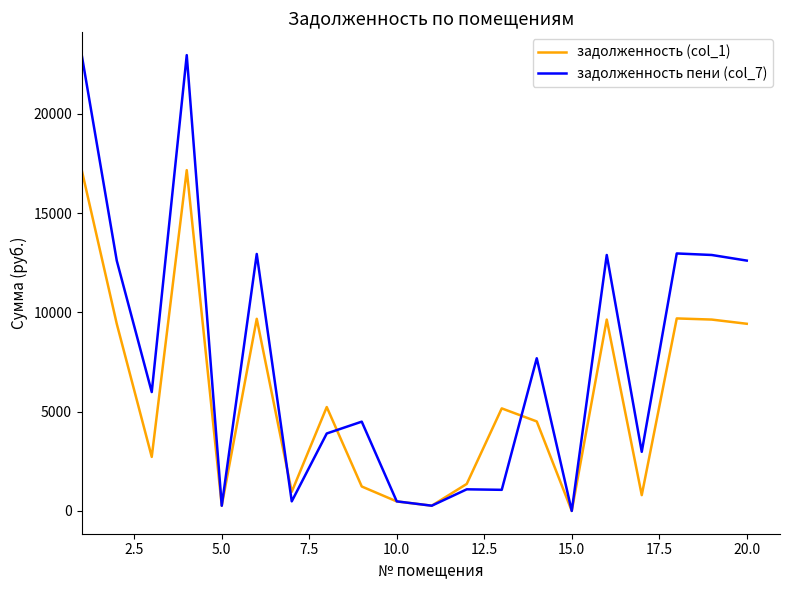

List the series in order of their peak value, highest first.

задолженность пени (col_7), задолженность (col_1)